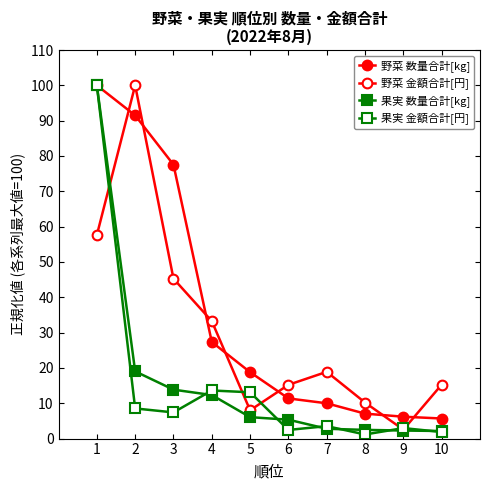

Does the chart have visible grid lines?

No